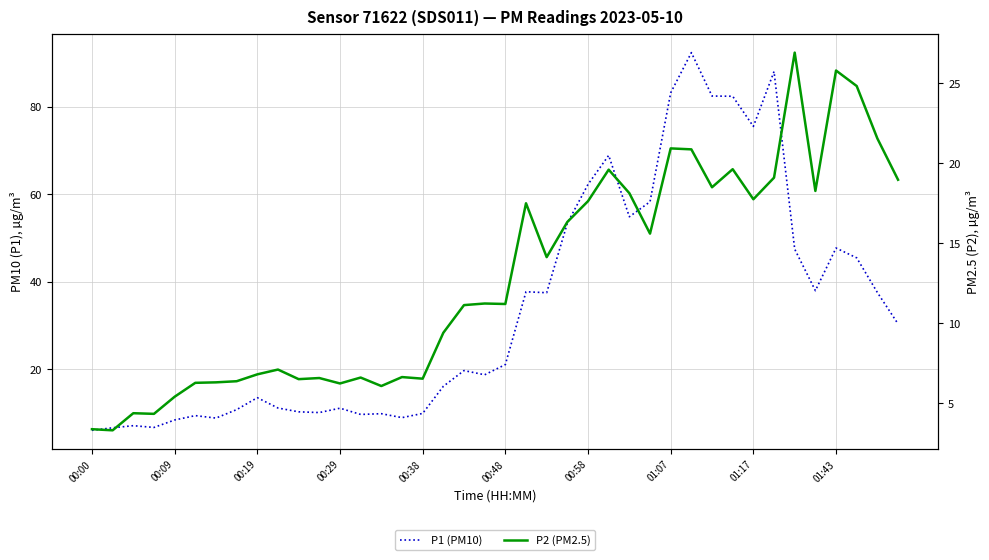

Reading left to right, transcribe all the data shown in this chart.

P1 (PM10): 6.1	6.7	7.1	6.7	8.4	9.4	8.9	10.8	13.5	11.2	10.3	10.1	11.1	9.7	9.9	9.0	9.9	16.1	19.7	18.8	21.1	37.8	37.5	53.4	62.3	68.9	54.9	58.3	83.2	92.4	82.5	82.5	75.5	88.1	47.5	38.0	47.8	45.5	37.6	30.4
P2 (PM2.5): 3.4	3.3	4.4	4.3	5.4	6.3	6.3	6.4	6.8	7.1	6.5	6.6	6.2	6.6	6.1	6.6	6.5	9.4	11.1	11.2	11.2	17.5	14.1	16.3	17.6	19.6	18.1	15.6	20.9	20.9	18.5	19.6	17.8	19.1	26.9	18.3	25.8	24.8	21.6	19.0